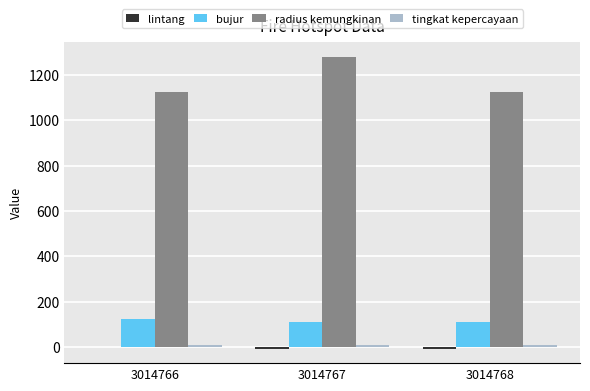

What is the sum of all bujur values?

340.7